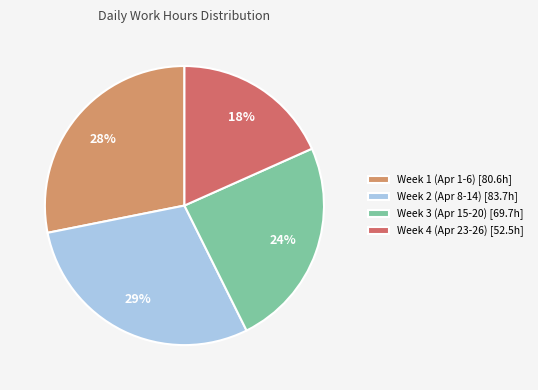

Is the sum of Week 1 (Apr 1-6) [80.6h] and Week 2 (Apr 8-14) [83.7h] greater than half?

Yes